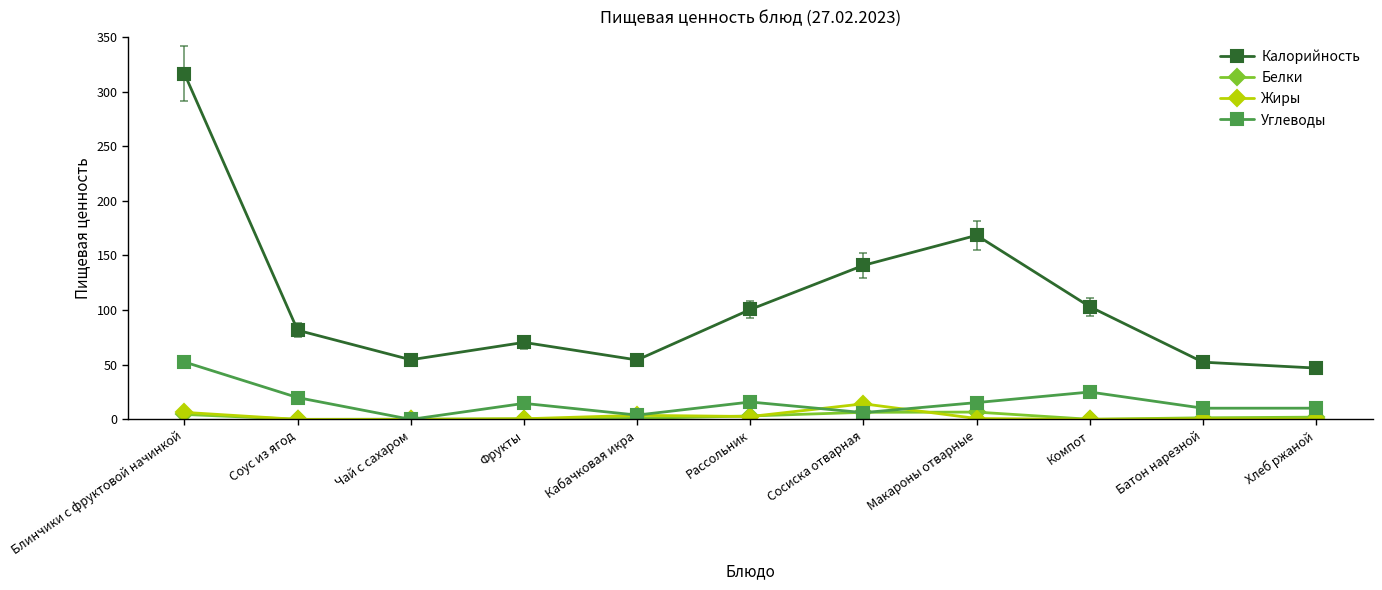

Is it true that Калорийность equals 70.5 at Фрукты?

True